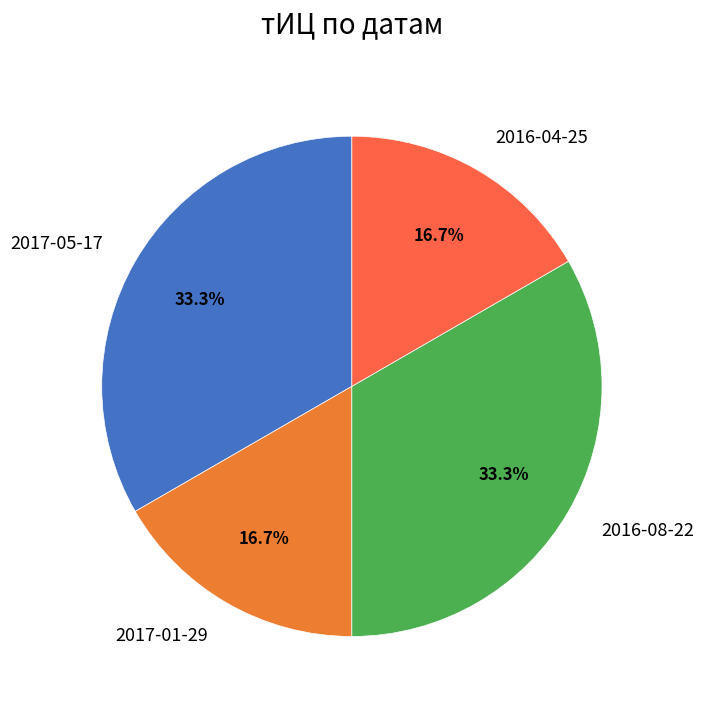

How much of the chart is everything except 2017-05-17?

66.7%